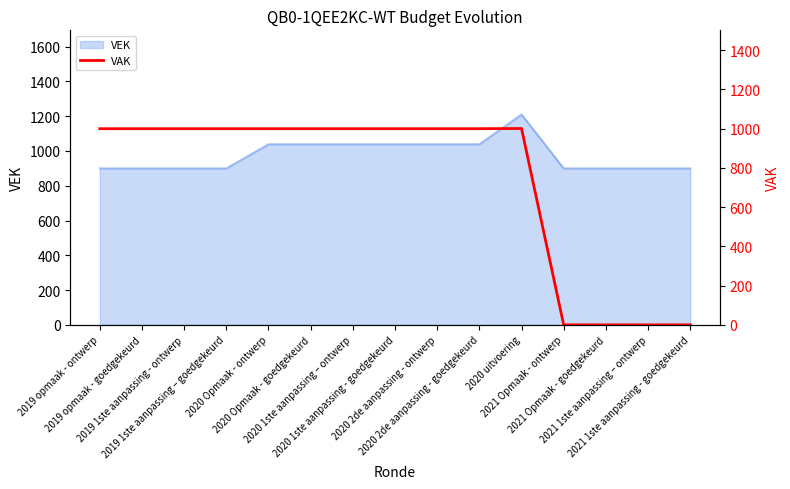

What is the lowest value of the VEK series?

900